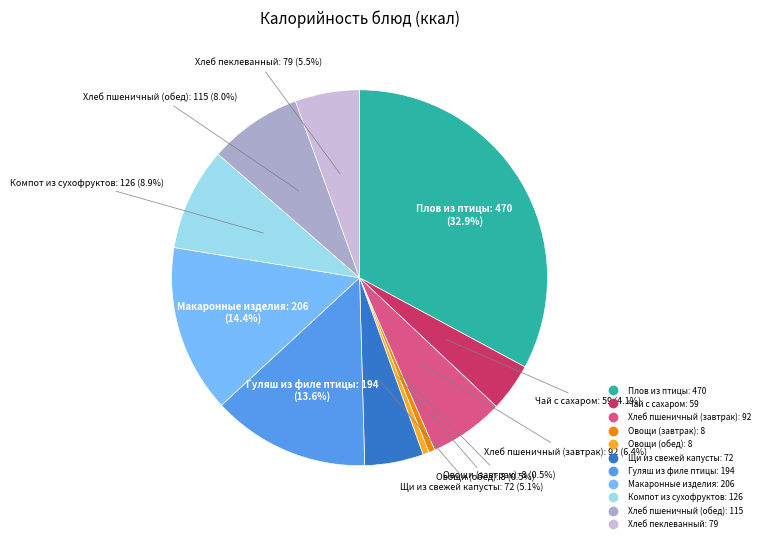

Does Плов из птицы account for over 50% of the chart?

No